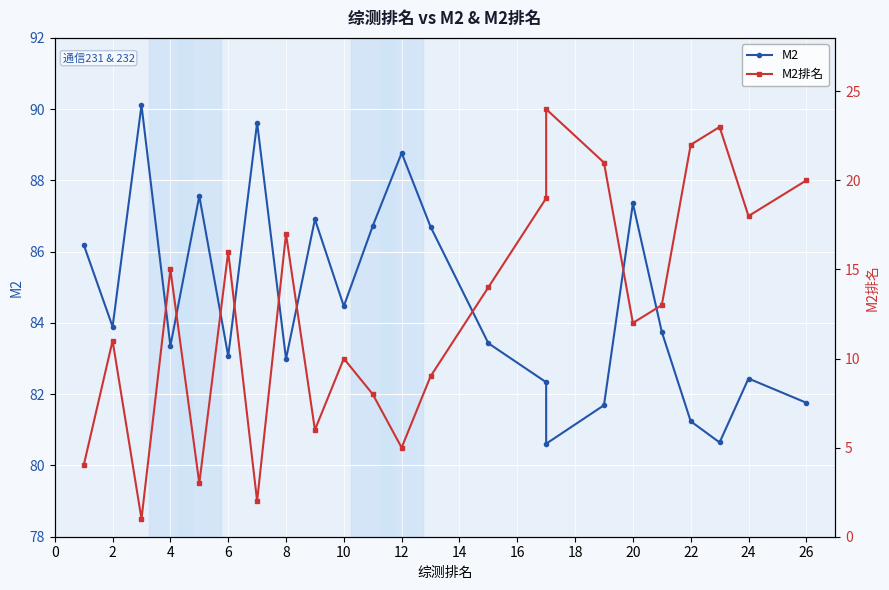

What is the difference between the second highest and second lowest values in the M2排名 series?

21.0